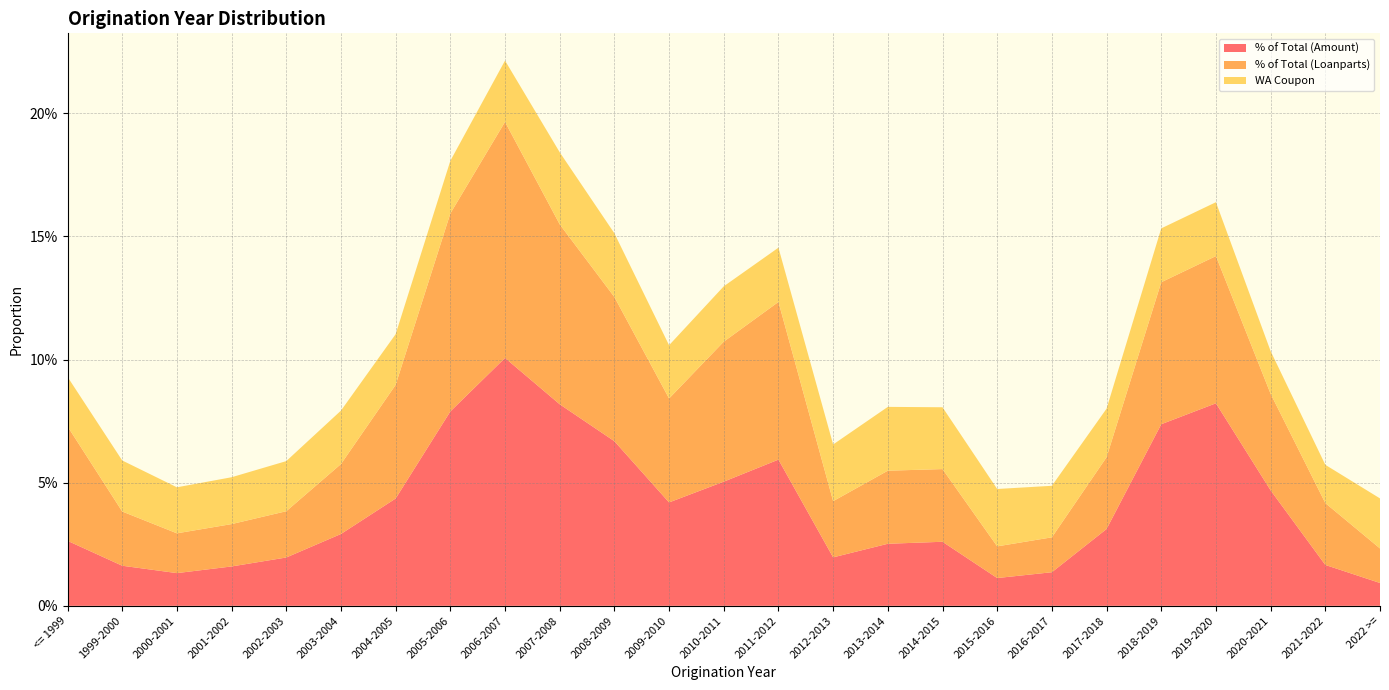

Reading right to left, what are all the values shown in this chart?

% of Total (Amount): 0.0	0.0	0.0	0.1	0.1	0.0	0.0	0.0	0.0	0.0	0.0	0.1	0.1	0.0	0.1	0.1	0.1	0.1	0.0	0.0	0.0	0.0	0.0	0.0	0.0
% of Total (Loanparts): 0.0	0.0	0.0	0.1	0.1	0.0	0.0	0.0	0.0	0.0	0.0	0.1	0.1	0.0	0.1	0.1	0.1	0.1	0.0	0.0	0.0	0.0	0.0	0.0	0.0
WA Coupon: 0.0	0.0	0.0	0.0	0.0	0.0	0.0	0.0	0.0	0.0	0.0	0.0	0.0	0.0	0.0	0.0	0.0	0.0	0.0	0.0	0.0	0.0	0.0	0.0	0.0